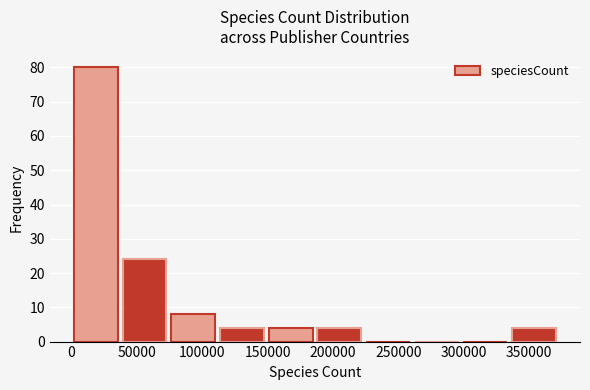

Reading left to right, transcribe this chart: for each bar, give the range it covers on the x-axis and its height. Neither the bar edges nor the heights are printed on the chart, so give them approximately, as read against the axes.

0 to 35000: 80
35000 to 75000: 24
75000 to 110000: 8
110000 to 150000: 4
150000 to 185000: 4
185000 to 225000: 4
225000 to 260000: 0
260000 to 300000: 0
300000 to 335000: 0
335000 to 370000: 4